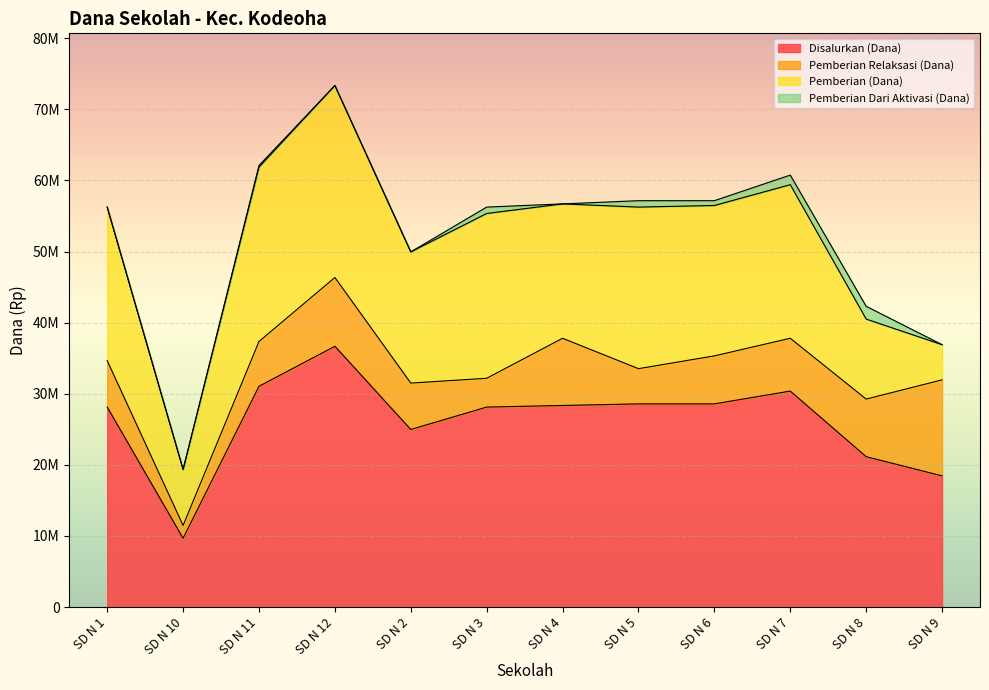

What is the greatest value displayed?

36675000